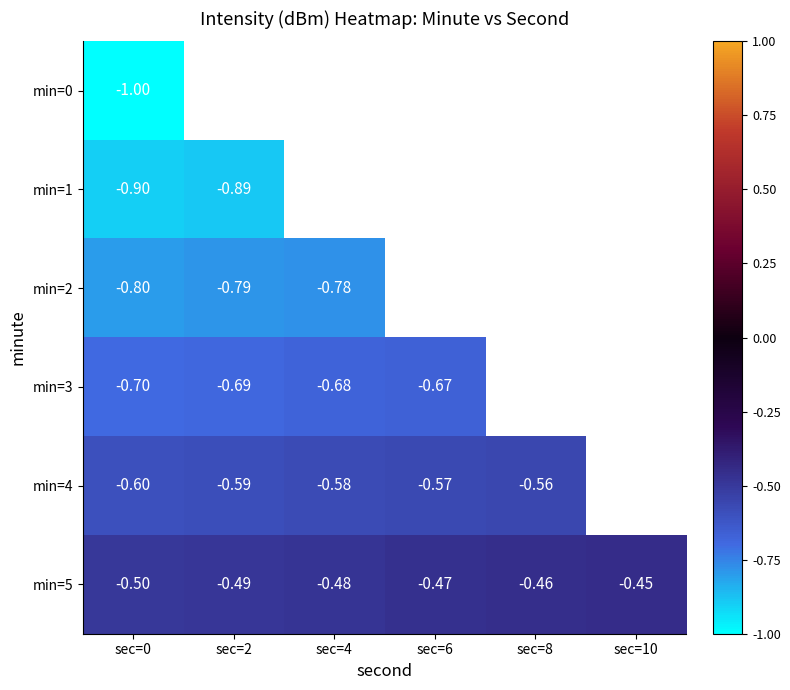

Which series changed the most between sec=2 and sec=10?

min=5